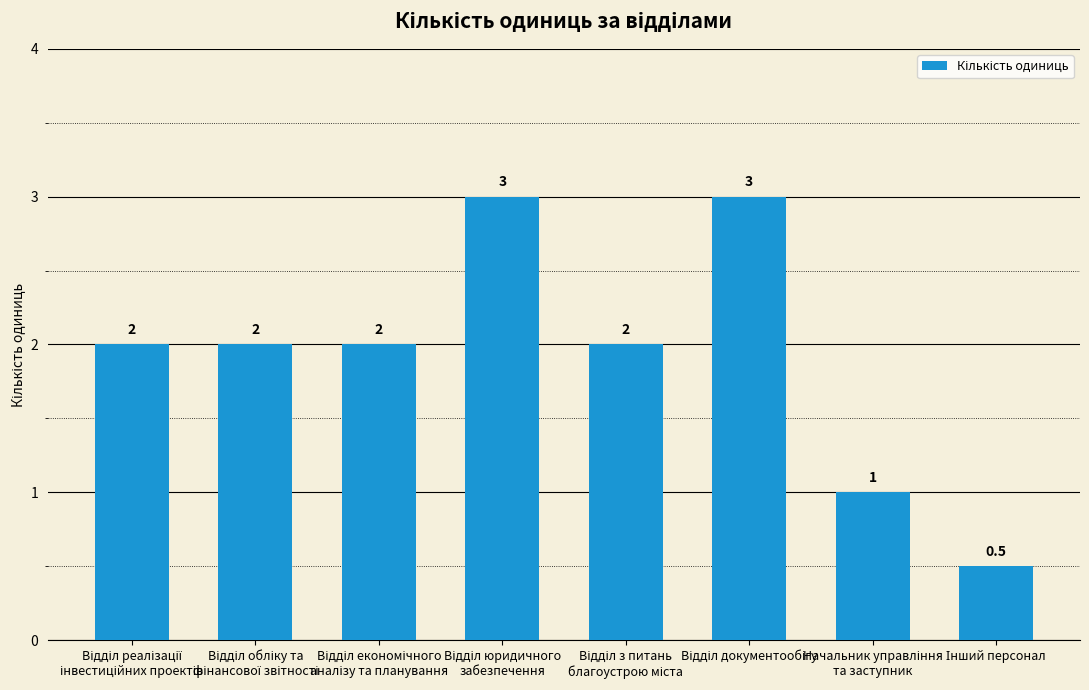

Reading left to right, extract all data points from this chart.

2.0	2.0	2.0	3.0	2.0	3.0	1.0	0.5